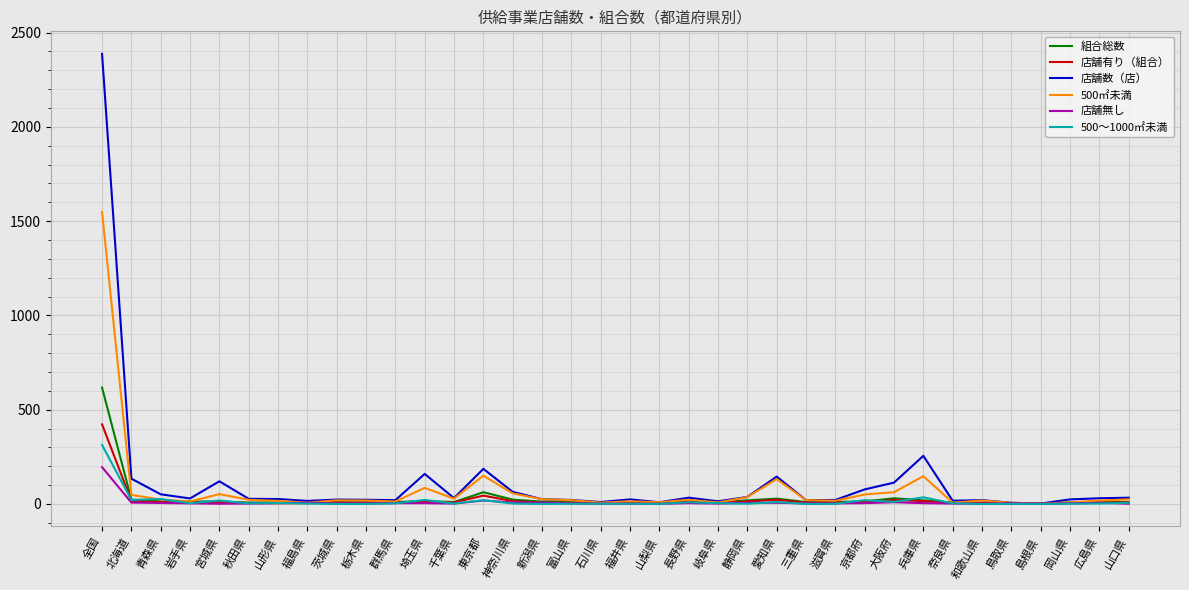

At which category is the sum across all series the highest?

全国